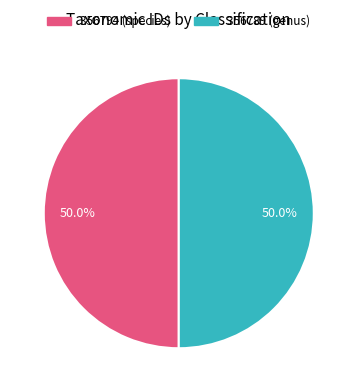

To the nearest percent, what portion does 356789 (genus) represent?

50%